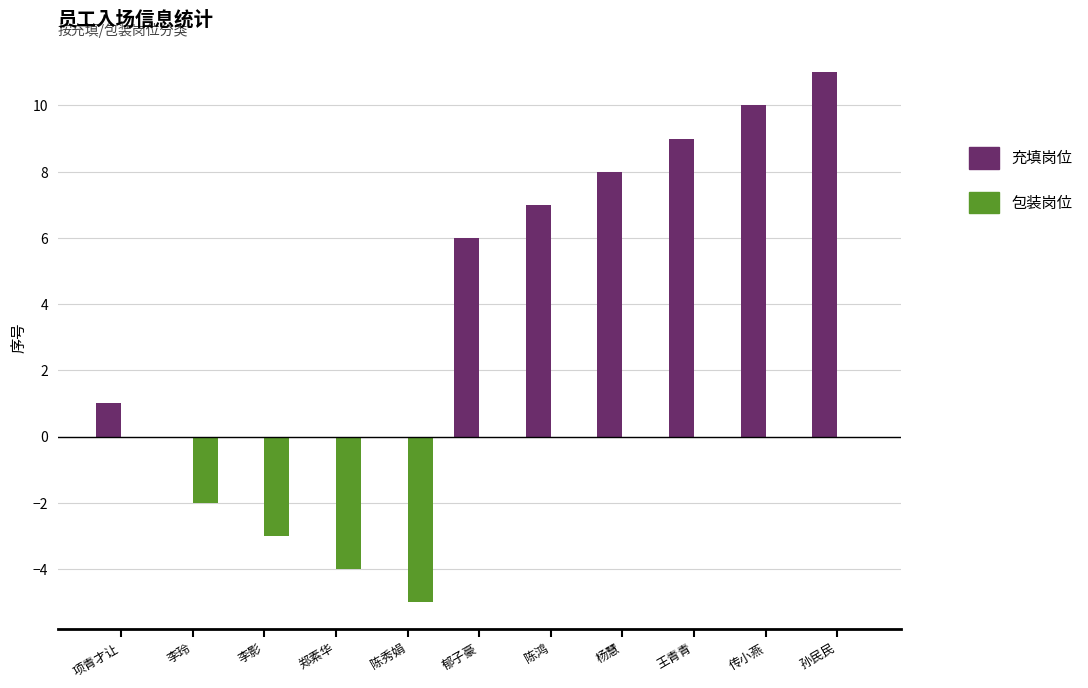

What is the average value of the 包装岗位 series?

-1